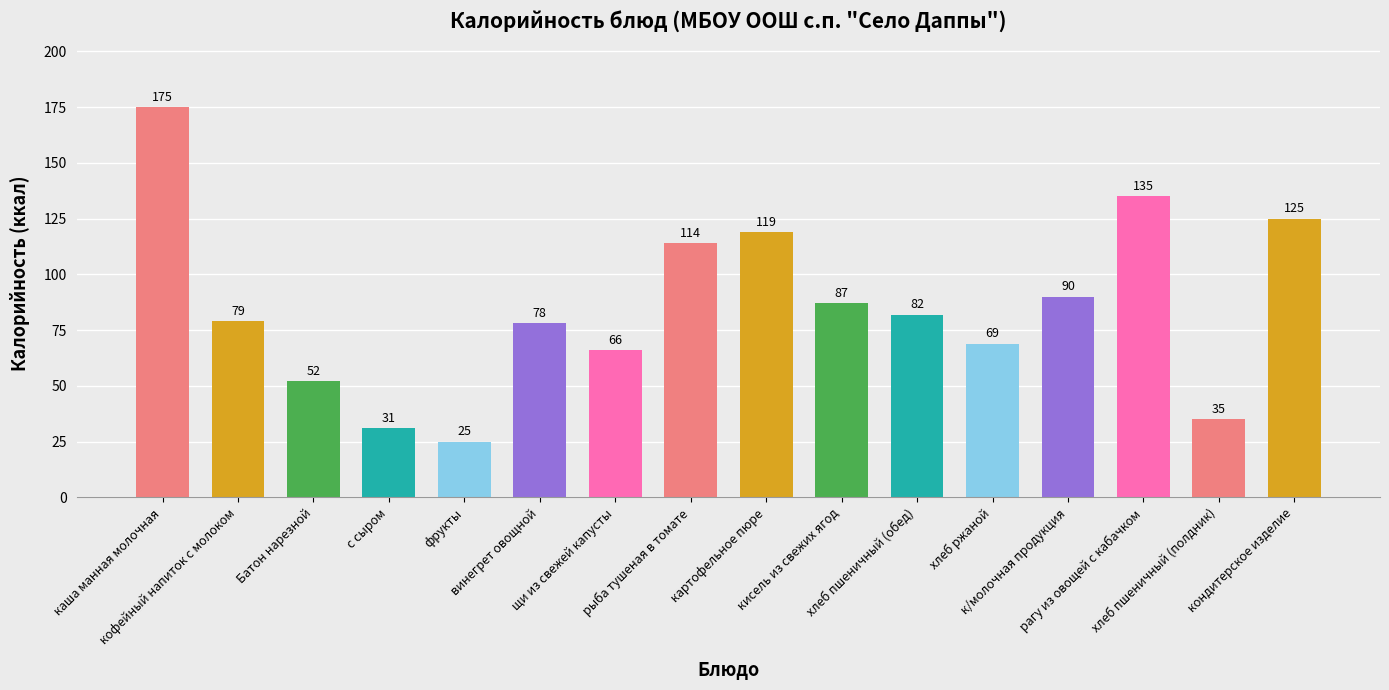

Reading left to right, list all the values displayed in this chart.

175	79	52	31	25	78	66	114	119	87	82	69	90	135	35	125